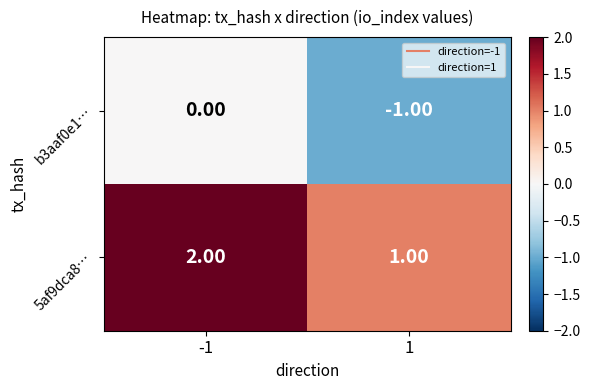

How many series are shown in this chart?

2